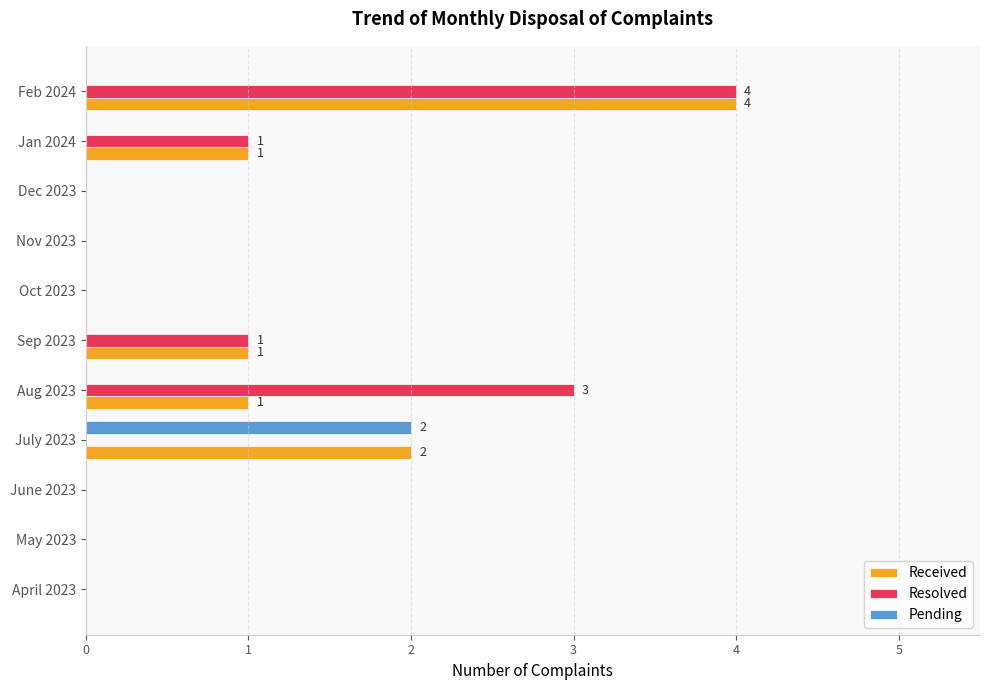

What is the sum of all Resolved values?

9